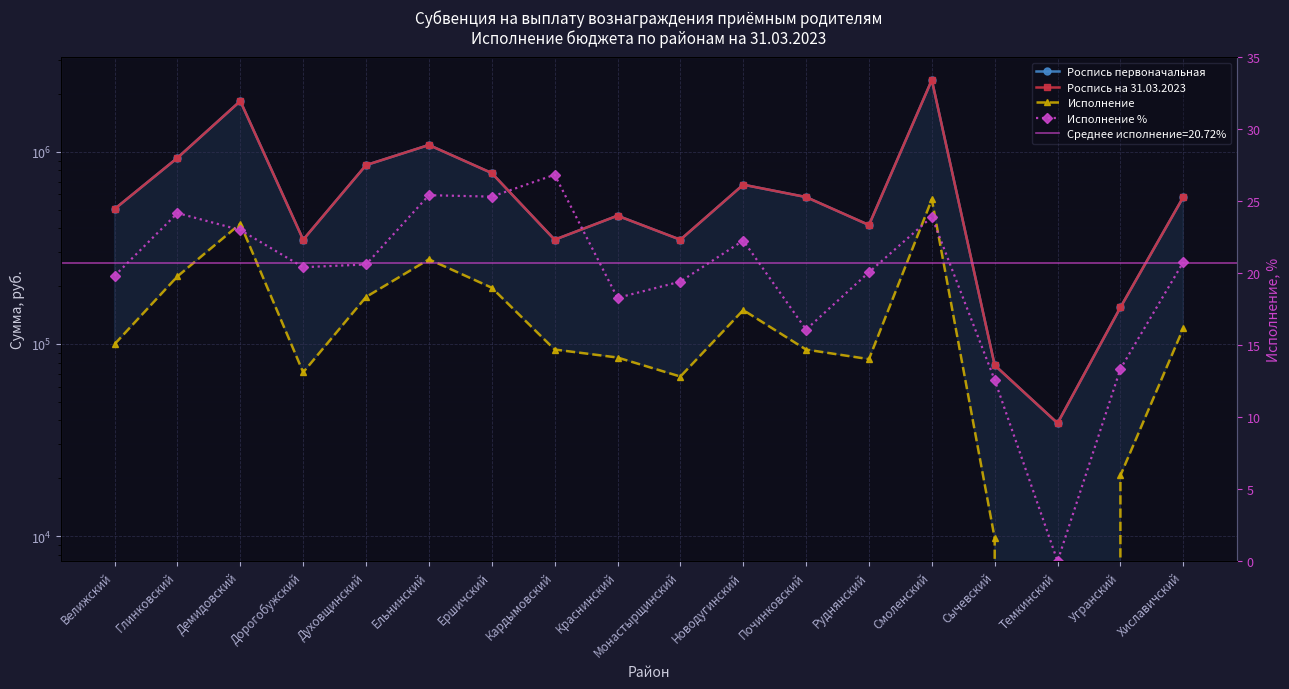

Where does the Роспись на 31.03.2023 series first go above 581000?

Глинковский